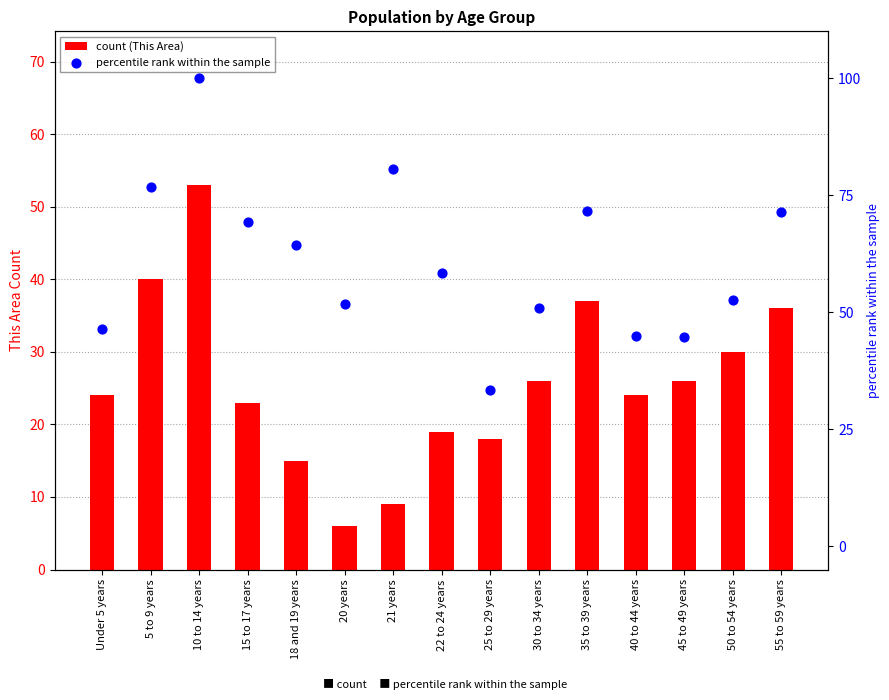

What are all the series names shown in the legend?

count (This Area), percentile rank within the sample